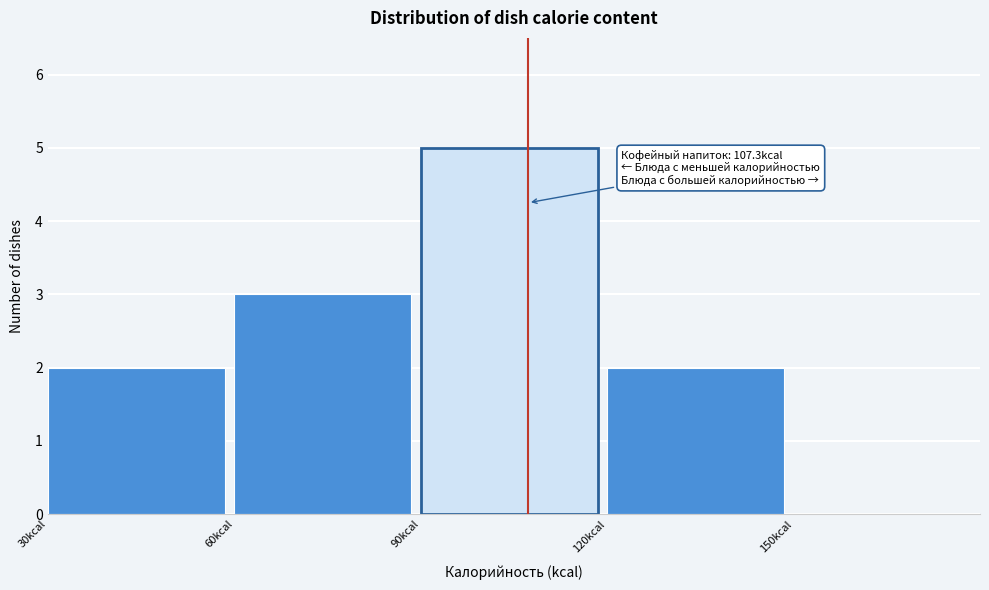

Over which range of the x-axis is the bar tallest?

90 to 120